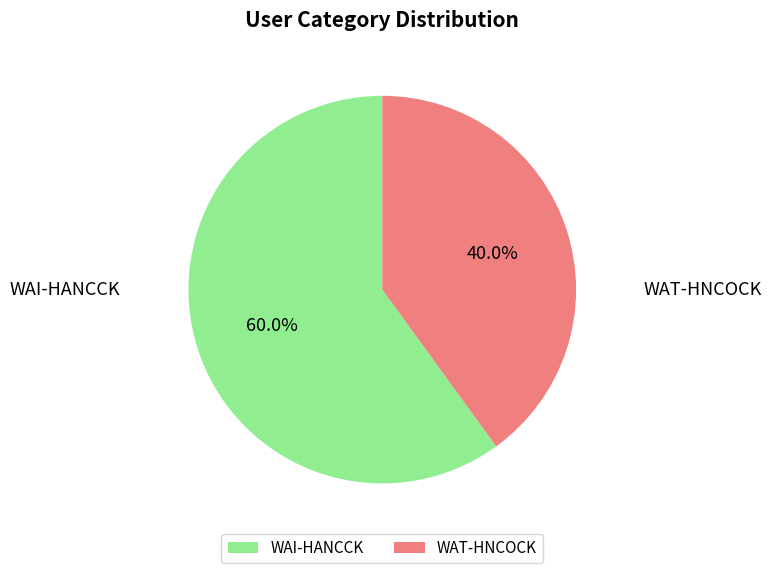

To the nearest percent, what is the average slice percentage?

50%